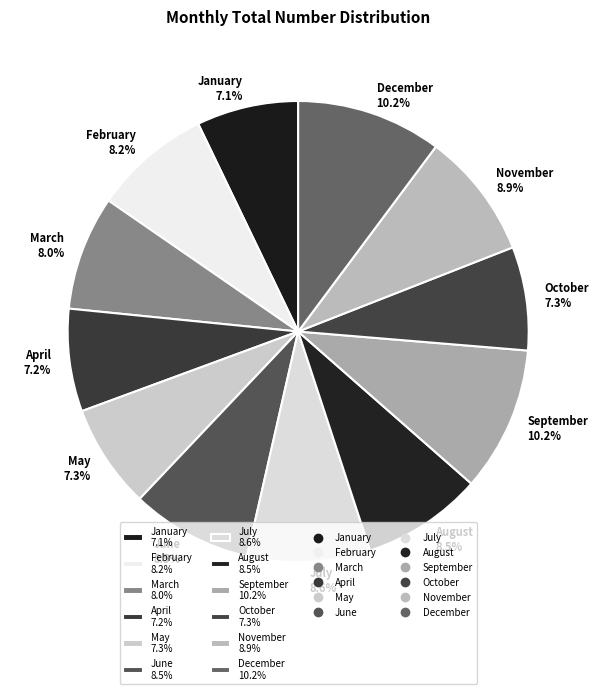

To the nearest percent, what is the difference between the largest and smallest slice percentages?

3%